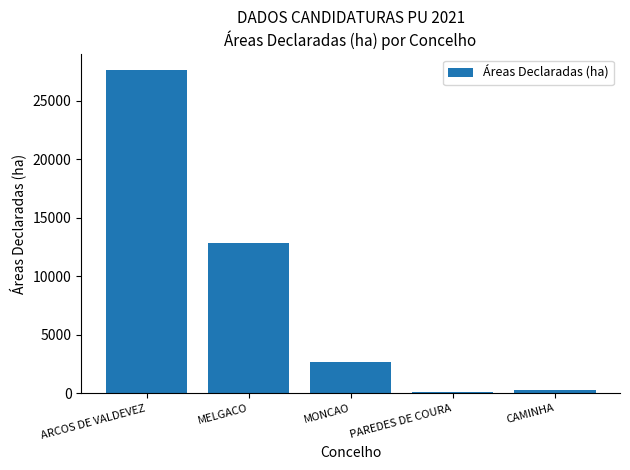

Is it true that the value at MELGACO is 20655.0?

False